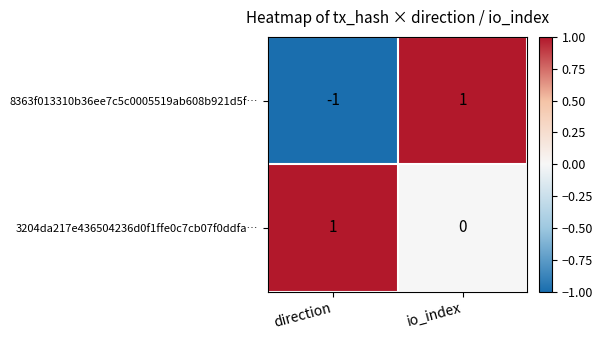

Is it true that 8363f013310b36ee7c5c0005519ab608b921d5f… equals 1 at io_index?

True